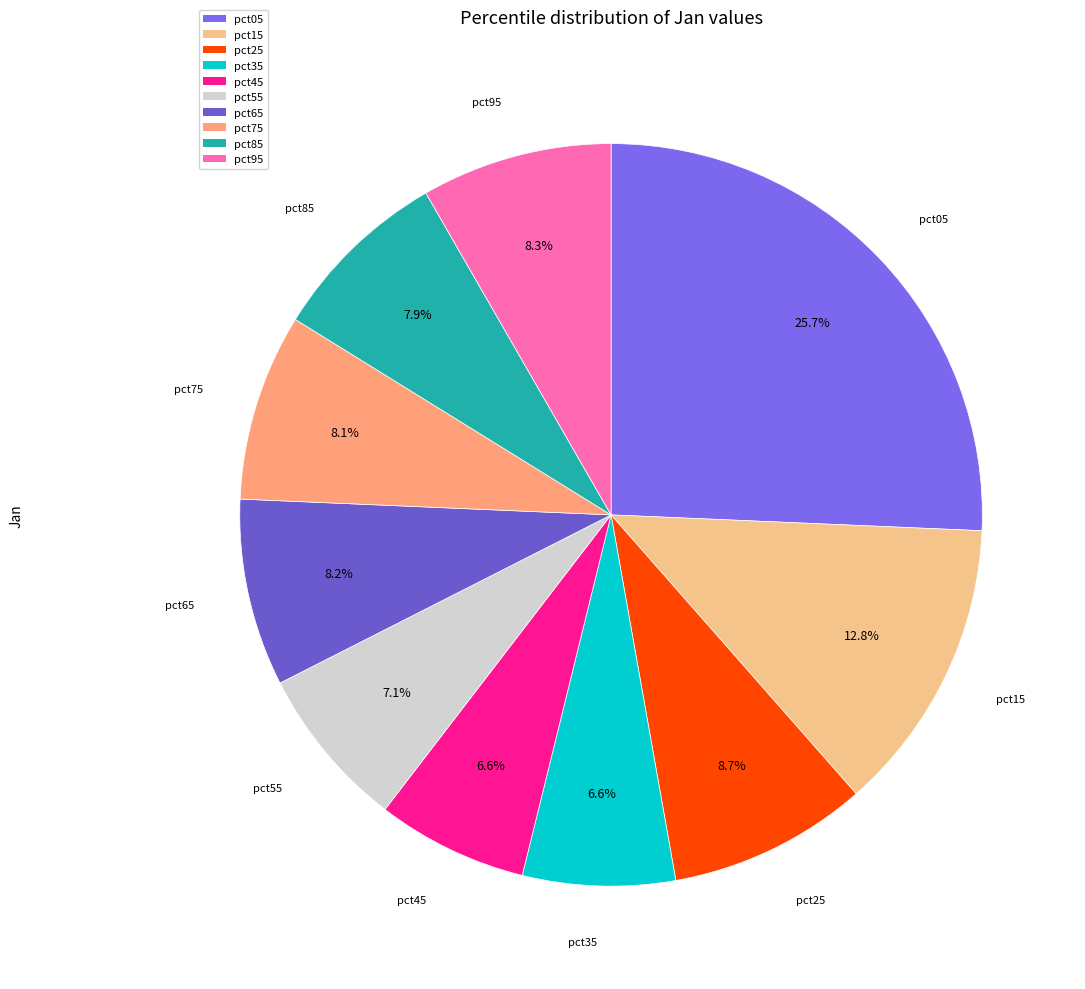

What percentage is NOT represented by pct35?

93.4%